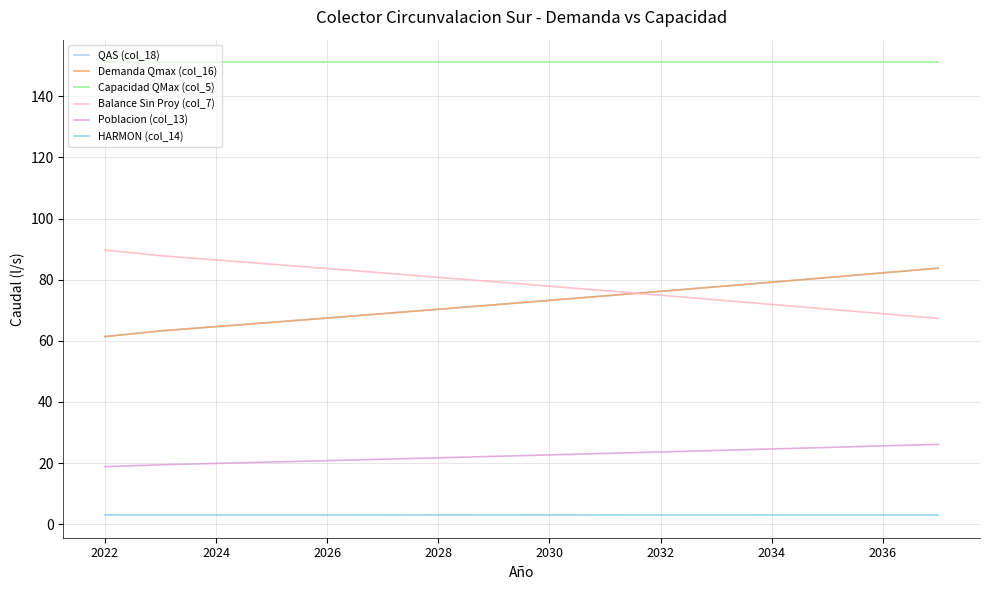

Where is QAS (col_18) nearest to the value 72?

2036